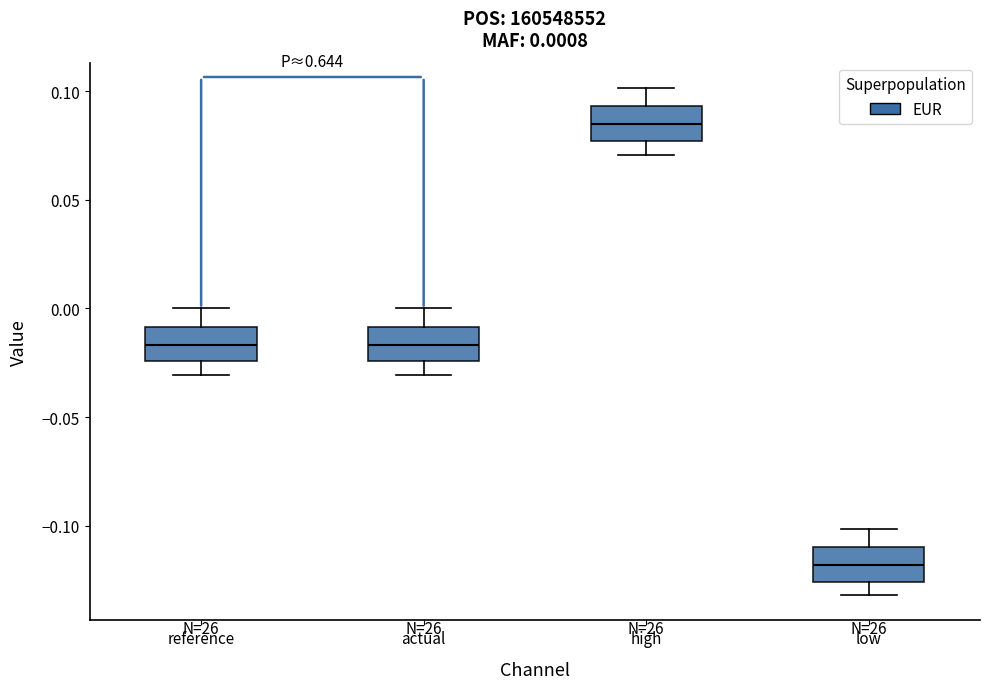

Which box's median line is the lowest?

low